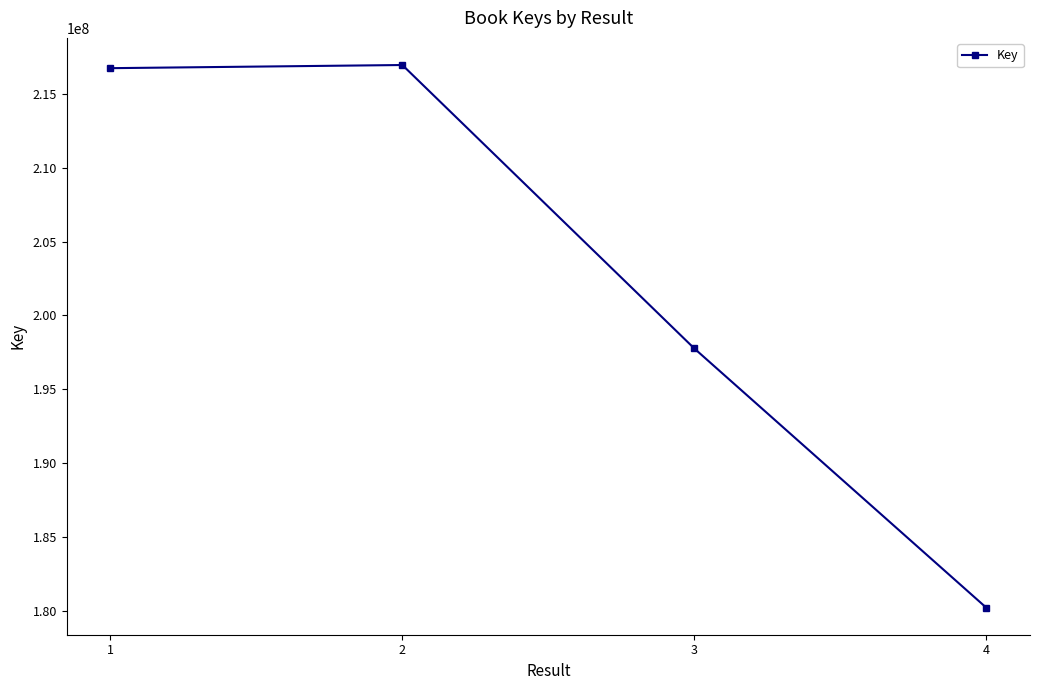

The value at 1 is 358492646. True or false?

False